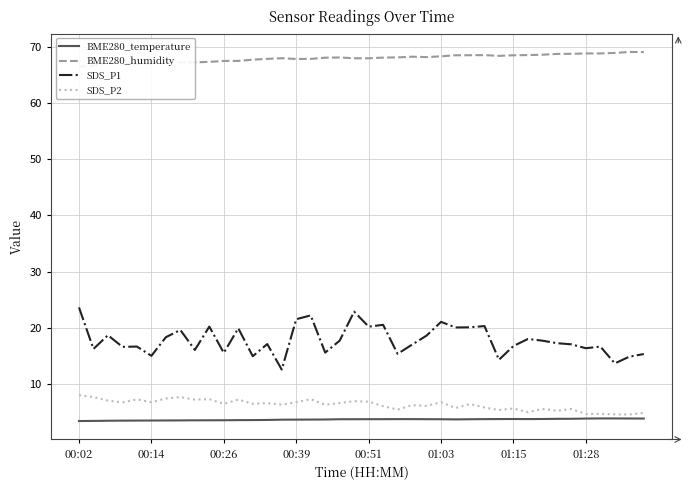

True or false: SDS_P2 has a value of 7.3 at 9.

True